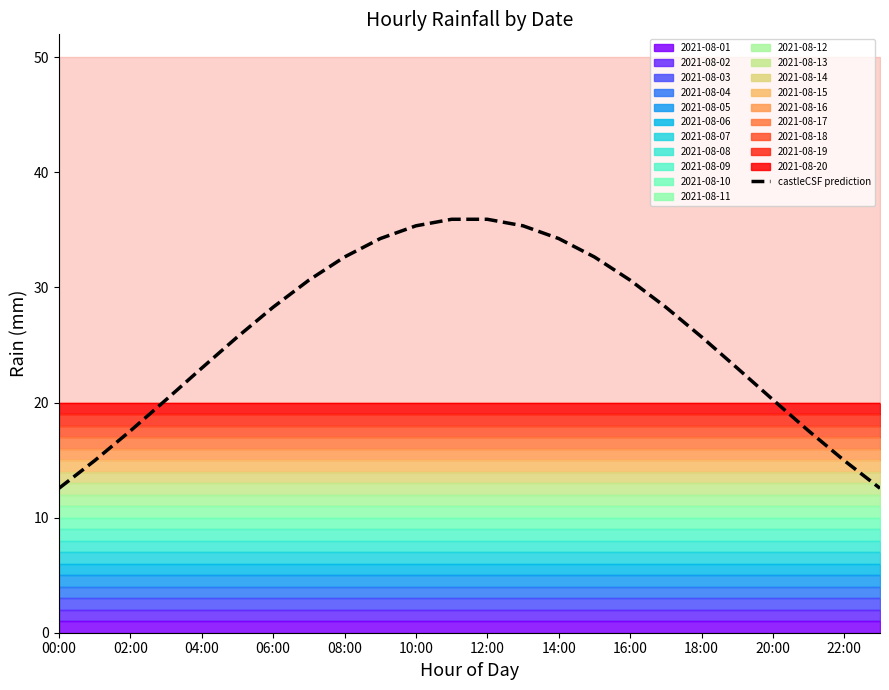

What is the maximum value for castleCSF prediction?

35.9